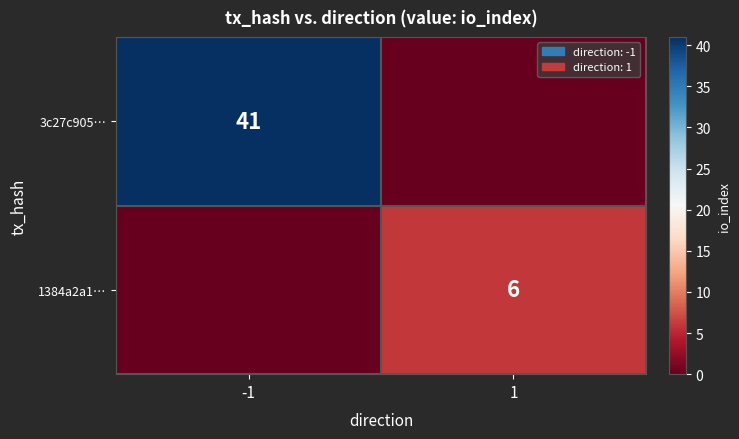

Is it true that 3c27c905… equals 41 at -1?

True